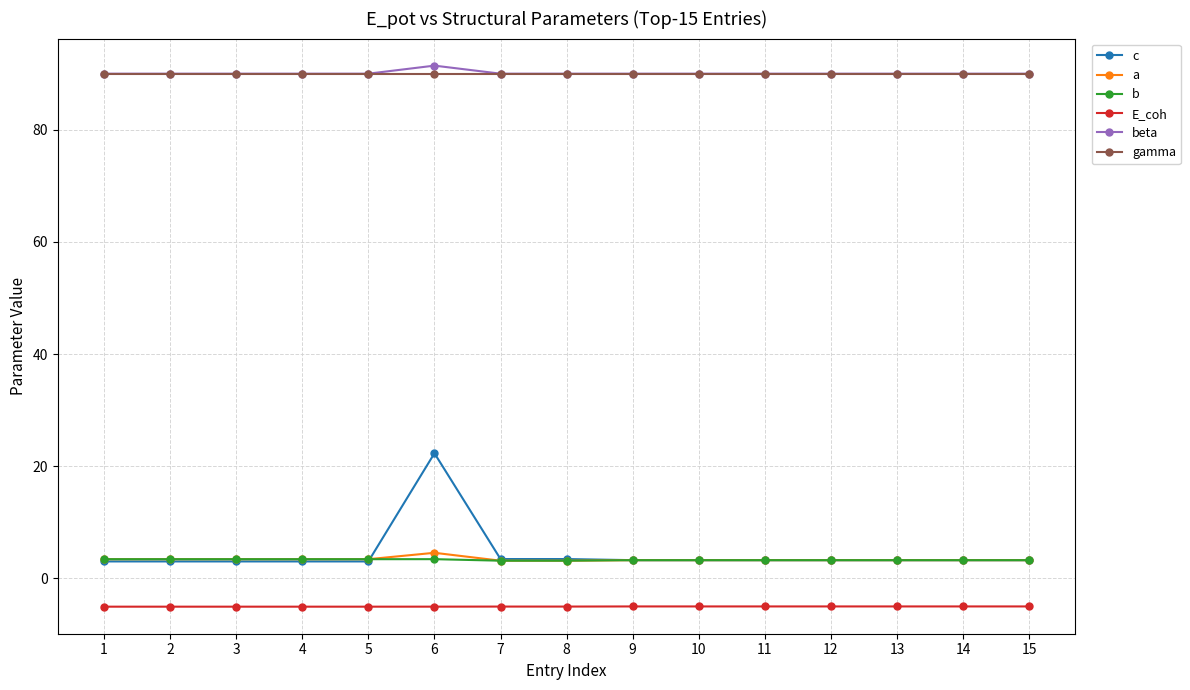

Which series has the largest range (max minus min)?

c